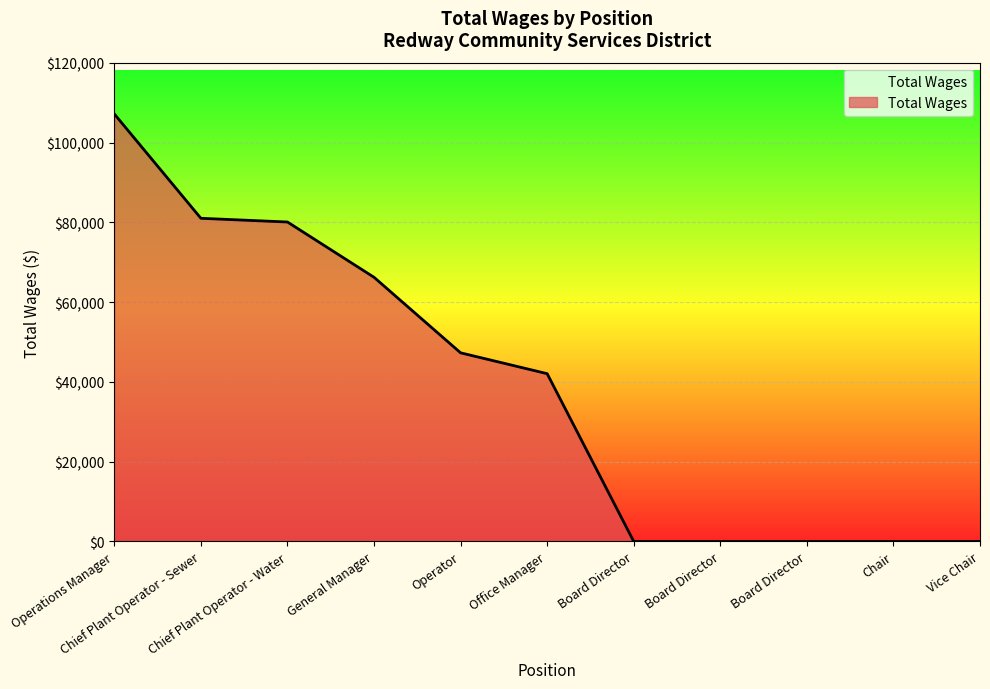

How many lines are shown in the chart?

1